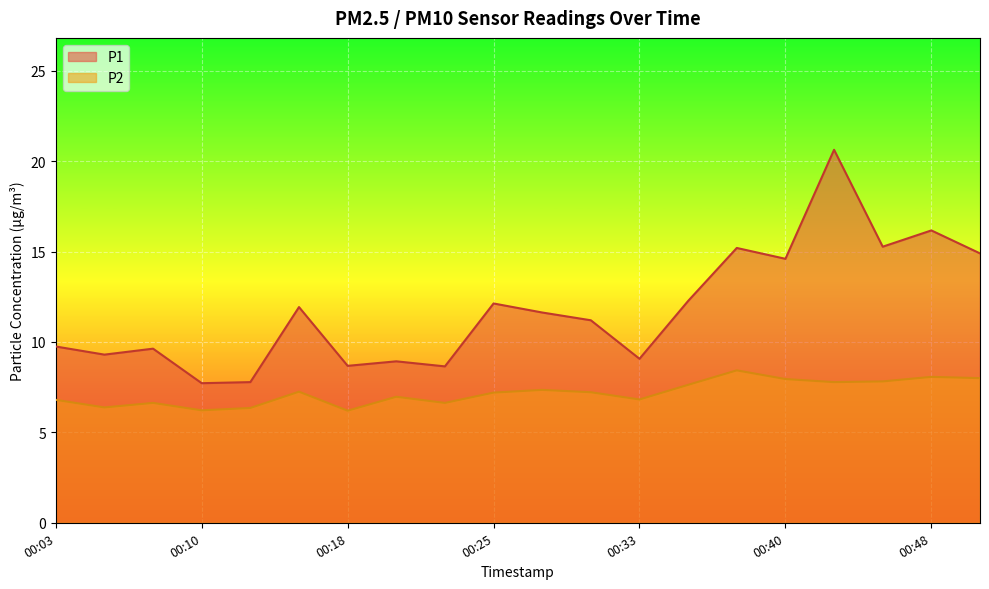

The value of P1 at 00:13 is 11.1. True or false?

False